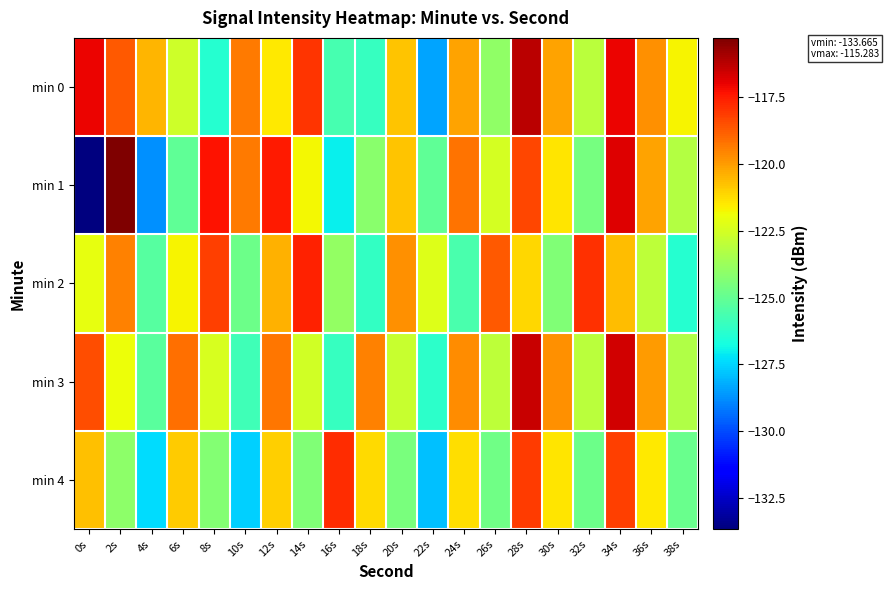

At 14s, list the series in order from largest to smallest.

min 2, min 0, min 1, min 3, min 4